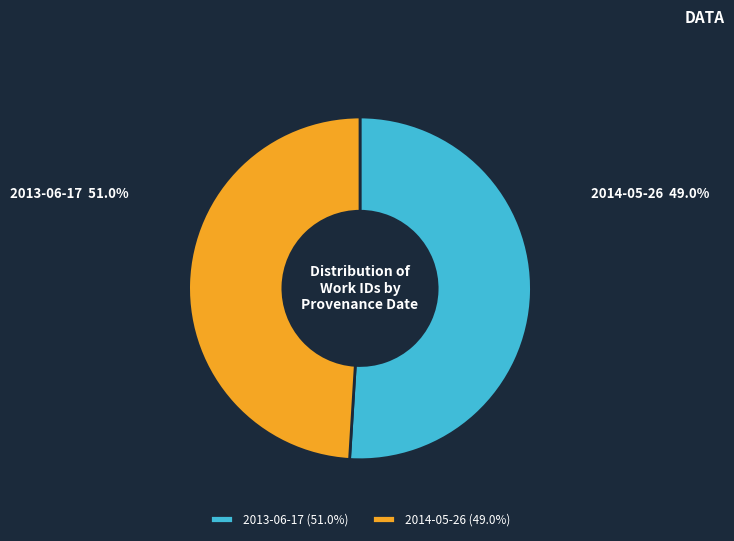

Approximately how many times larger is the value at 2013-06-17 compared to 2014-05-26?

1.0